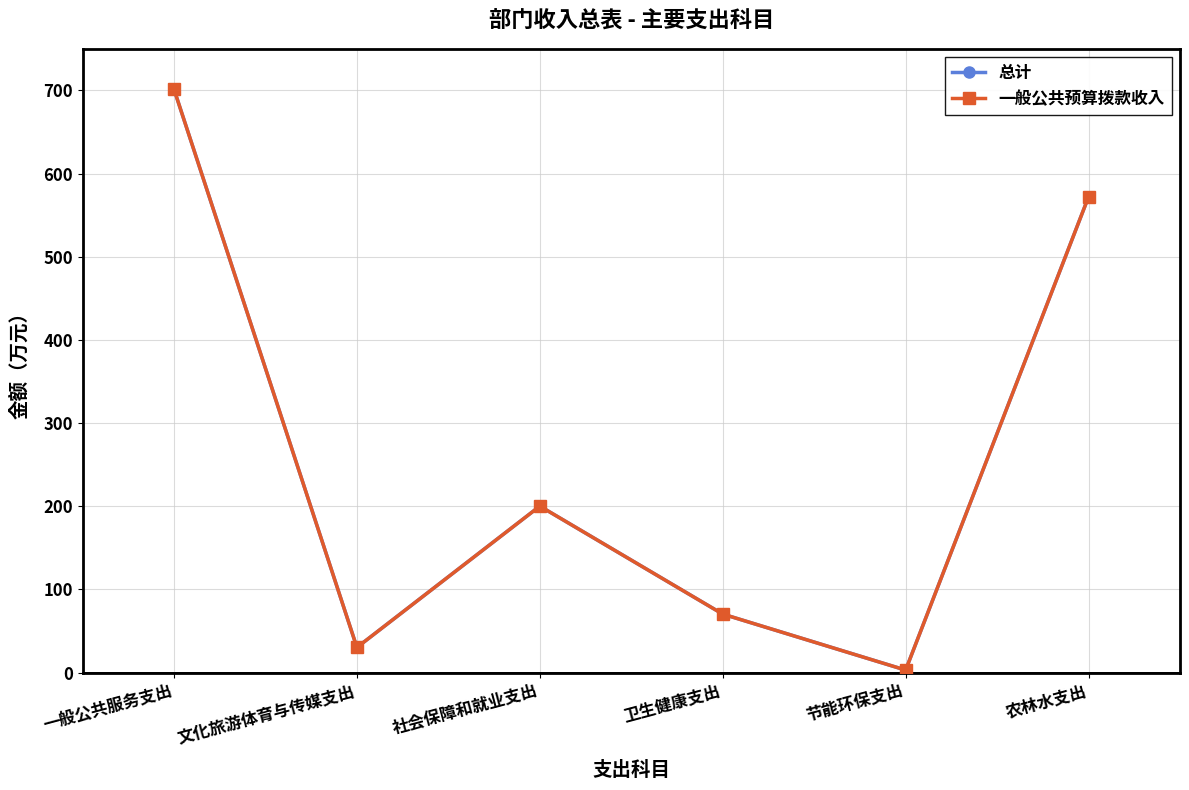

Is this an area chart (filled region under the line)?

No